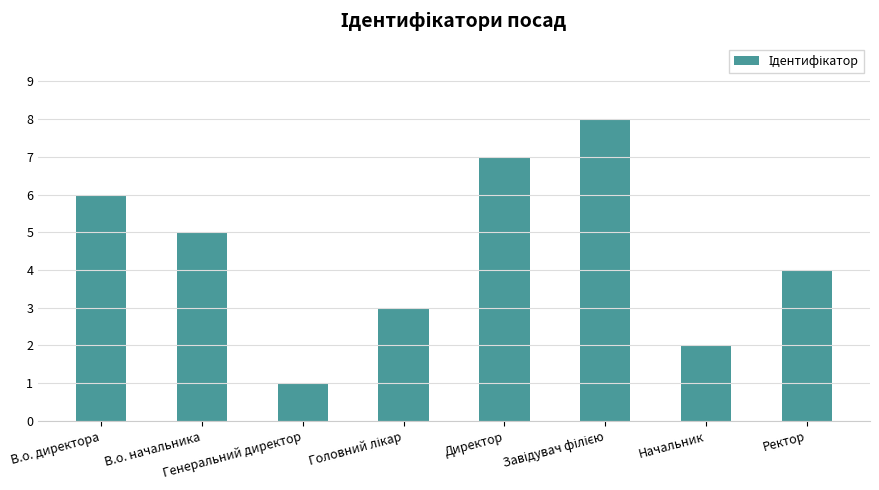

Reading left to right, what are all the values shown in this chart?

6	5	1	3	7	8	2	4